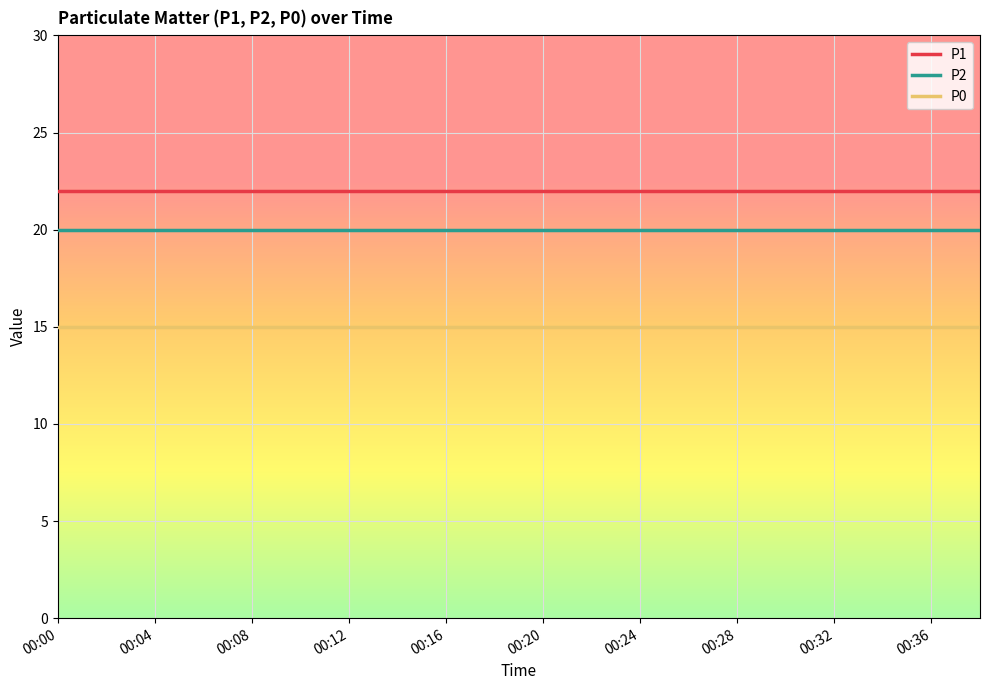

What are all the series names shown in the legend?

P1, P2, P0